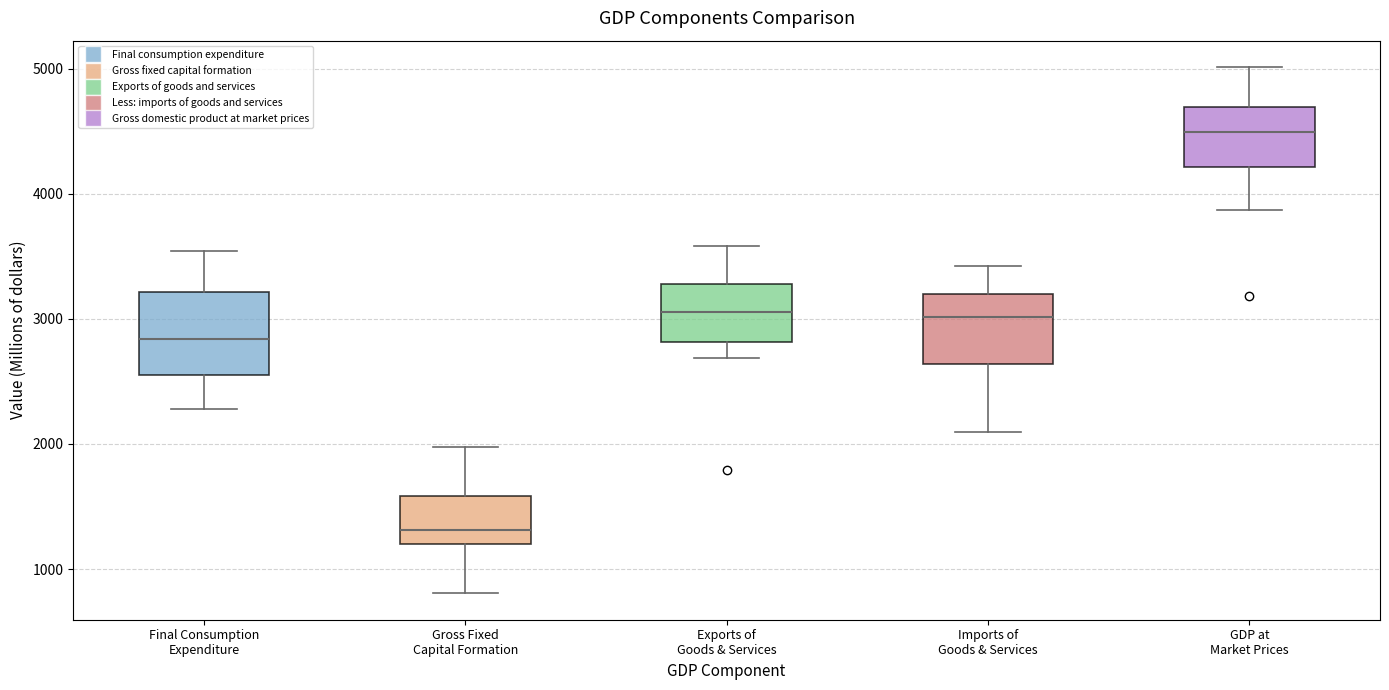

Reading left to right, read every box against the y-axis: the position of its median line, the range the box covers, and the ends of its whiskers. The values are not printed on the chart, so give them approximately, as read against the axis.

Final Consumption Expenditure: median 2800, box 2500 to 3200, whiskers 2300 to 3500
Gross Fixed Capital Formation: median 1300, box 1200 to 1600, whiskers 800 to 2000
Exports of Goods & Services: median 3100, box 2800 to 3300, whiskers 2700 to 3600
Imports of Goods & Services: median 3000, box 2600 to 3200, whiskers 2100 to 3400
GDP at Market Prices: median 4500, box 4200 to 4700, whiskers 3900 to 5000